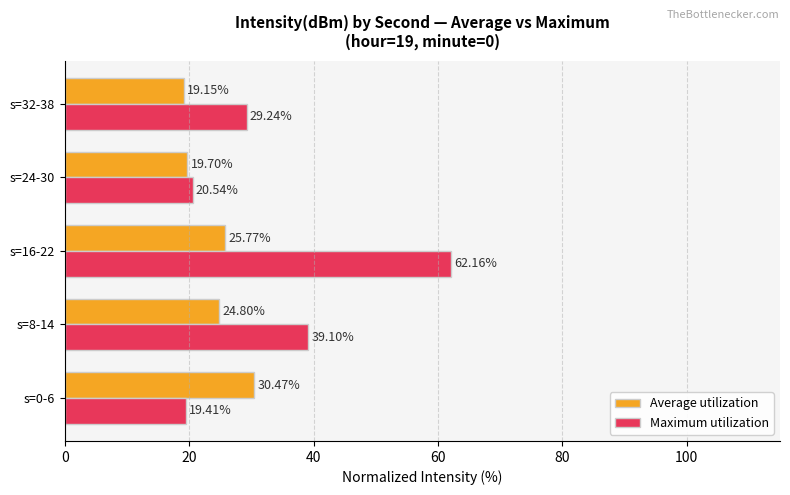

List the labels in order of Average utilization value, smallest first.

s=32-38, s=24-30, s=8-14, s=16-22, s=0-6